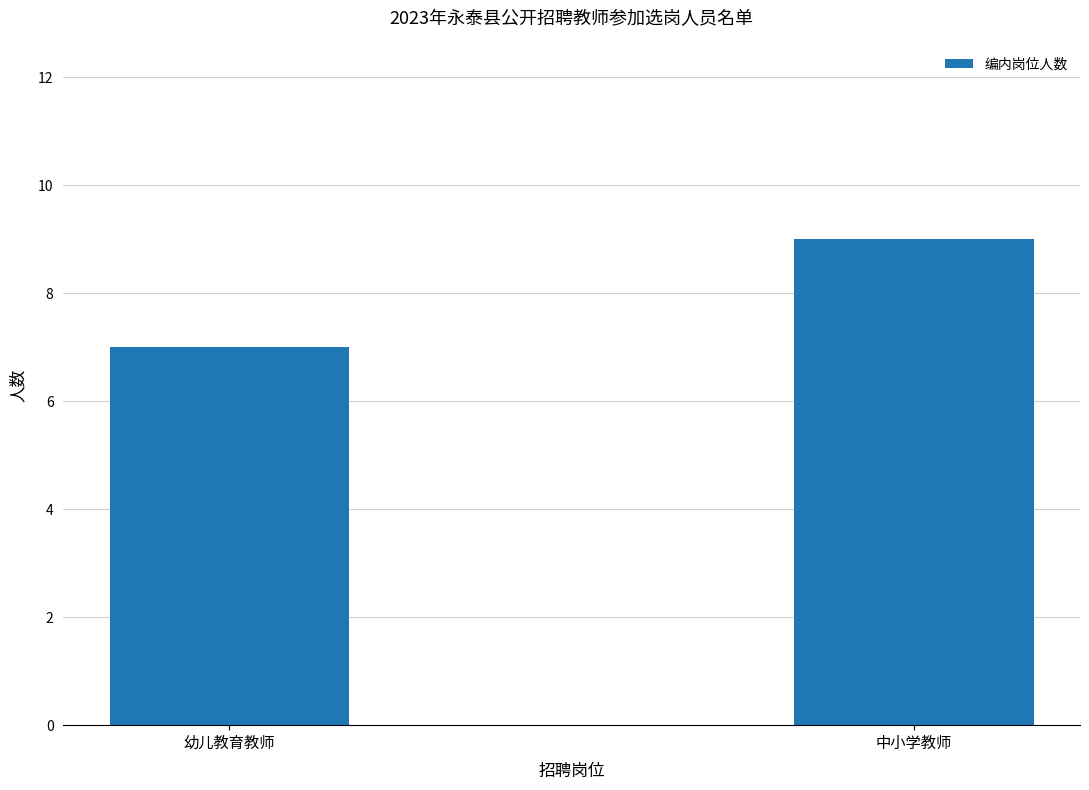

The chart shows a value of 9 at 中小学教师. True or false?

True